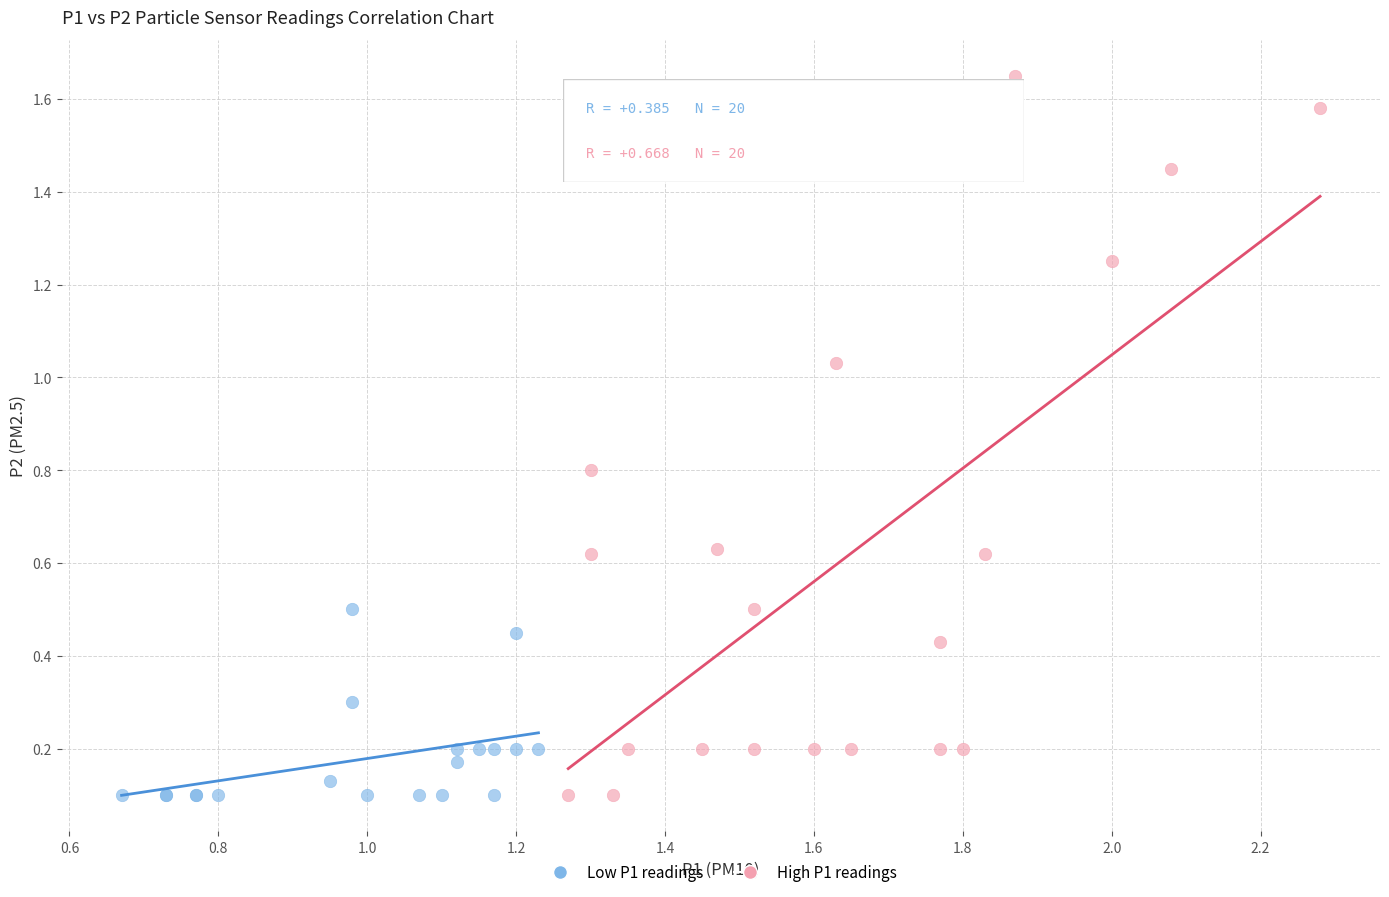

Which series has the largest Y range (max minus min)?

High P1 readings